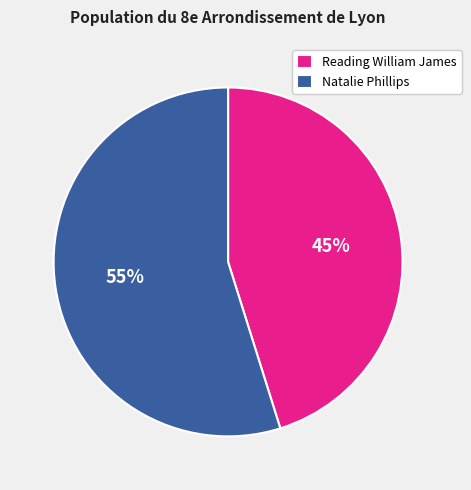

To the nearest percent, what is the average slice percentage?

50%